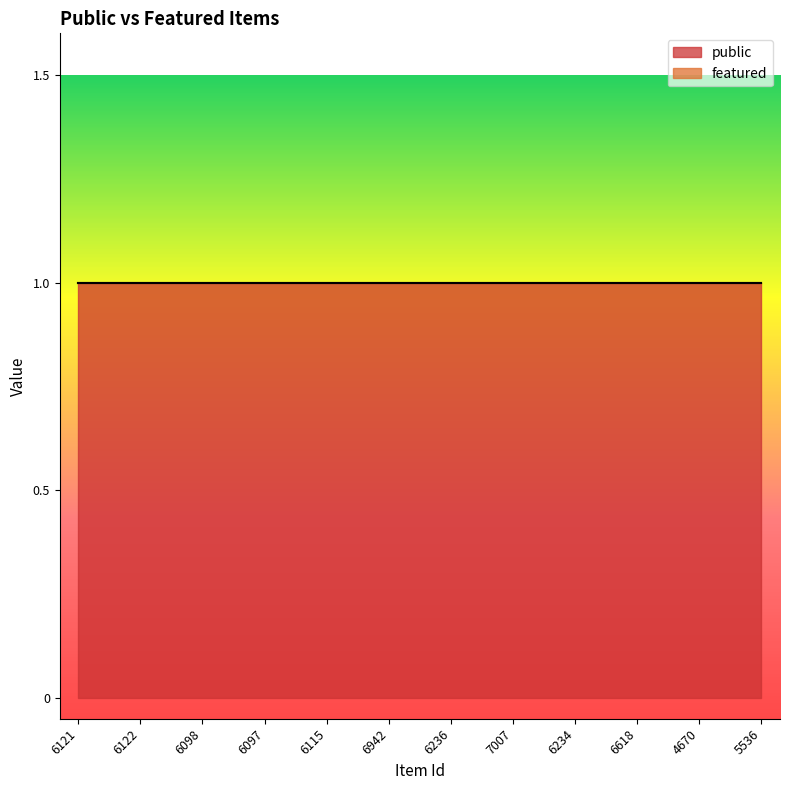

At which category is the sum across all series the highest?

6121